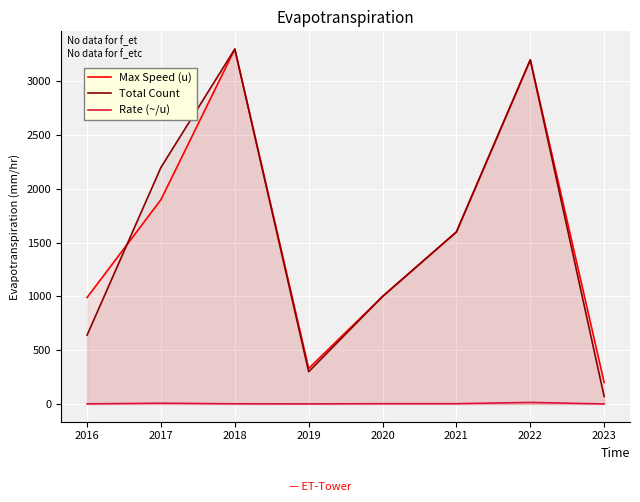

What is the difference between the Total Count values at 2018 and 2022?

100.0